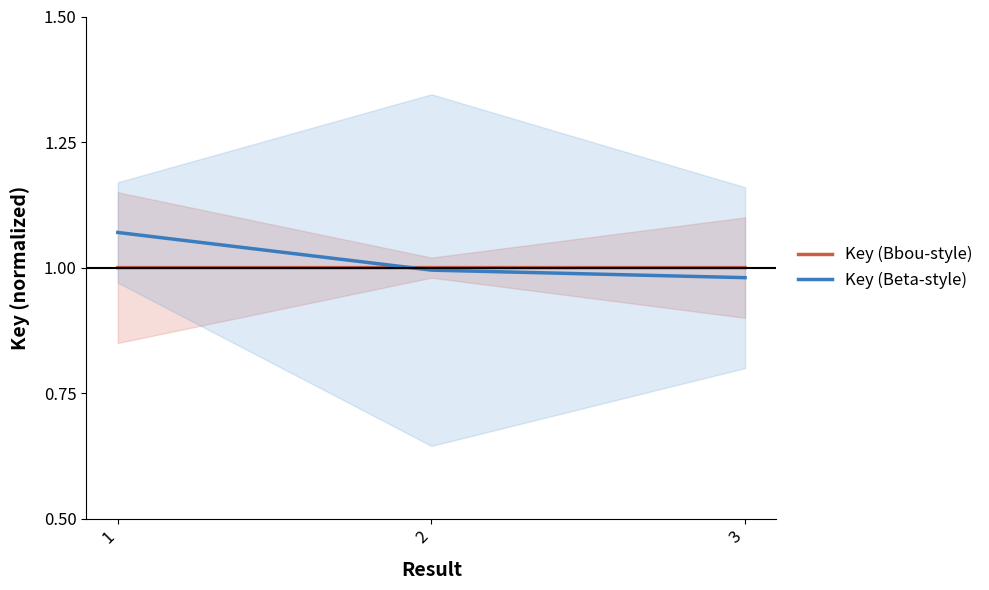

How many distinct data groups are displayed?

2